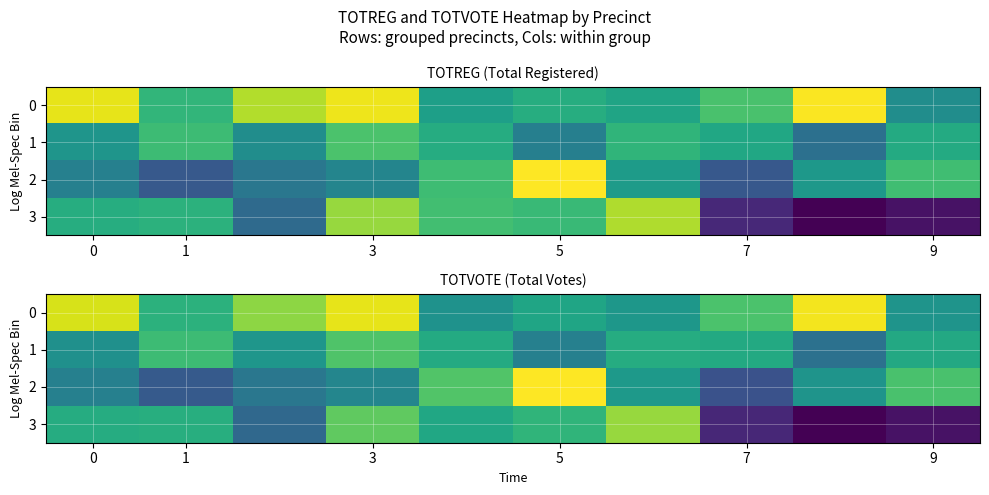

Which series has the widest spread of values?

3